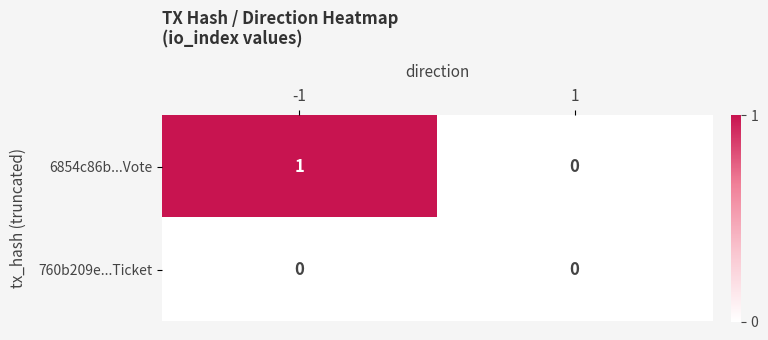

True or false: 760b209e...Ticket has a value of 0 at -1.

True